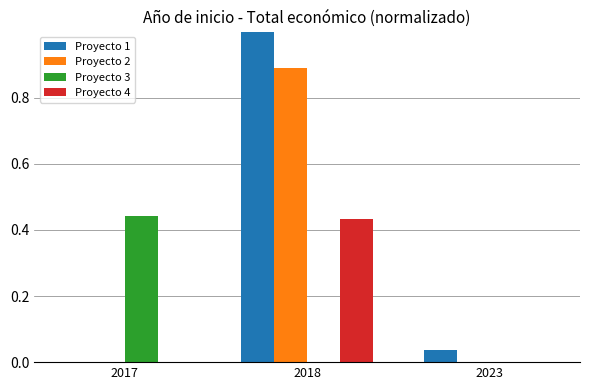

What is the maximum value for Proyecto 2?

0.9